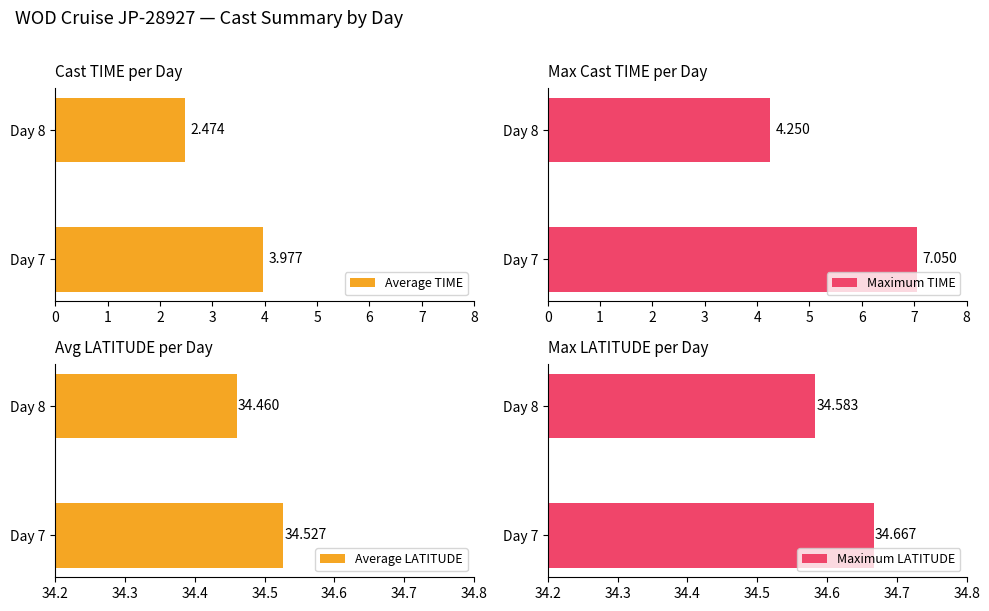

Is it true that Maximum LATITUDE equals 34.6 at Day 8?

True